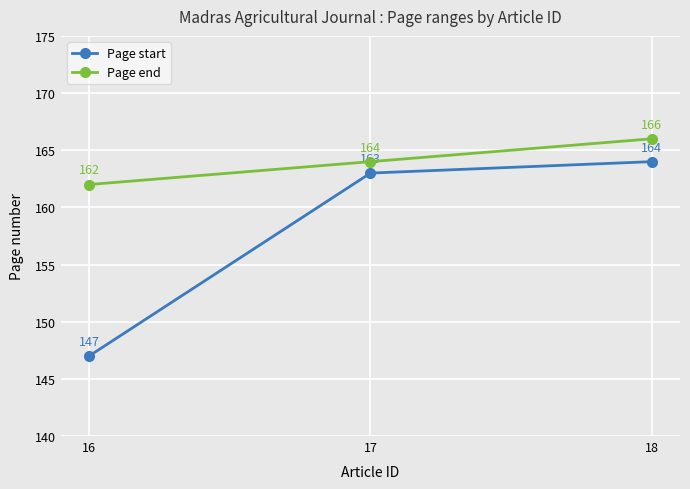

What is the difference between the Page start values at 18 and 16?

17